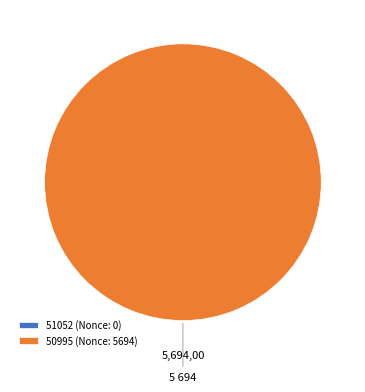

Rank the categories by value from lowest to highest.

51052, 50995